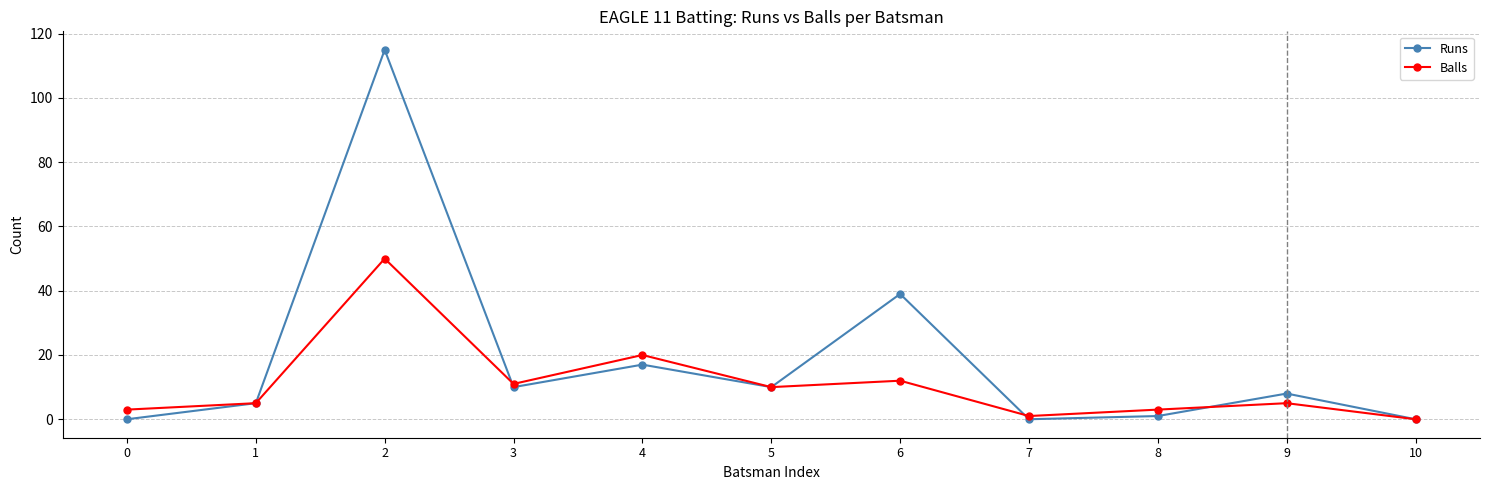

Is the value of Balls at 7 greater than the value of Runs at 1?

No